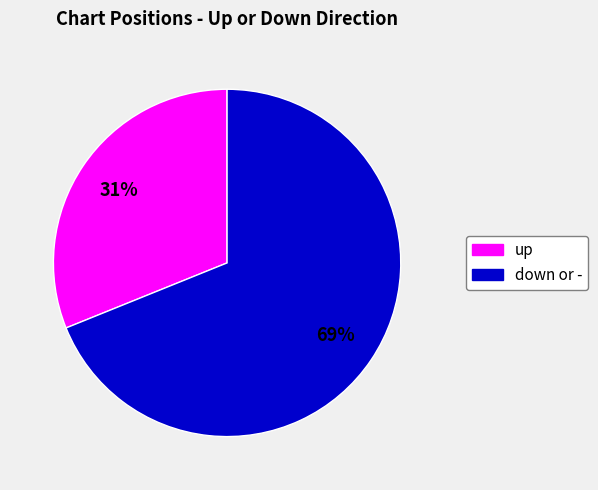

To the nearest percent, what is the average slice percentage?

50%